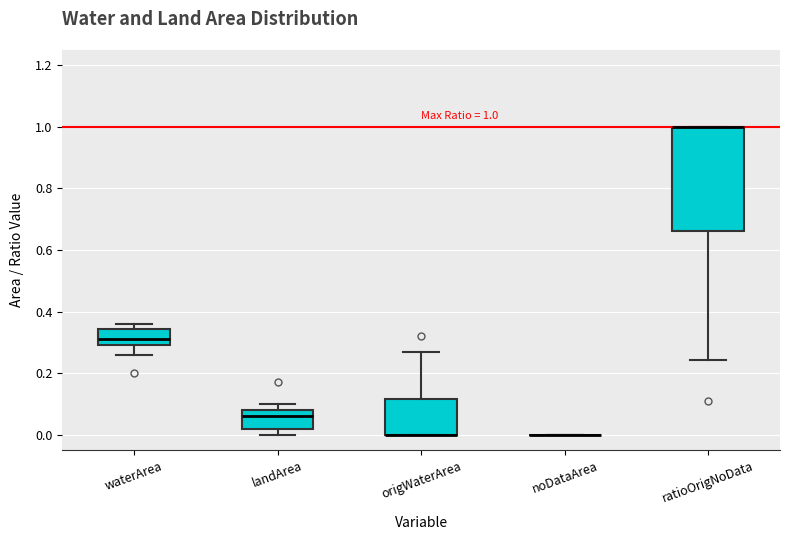

Comparing the boxes themselves (not the whiskers), which one is the tallest?

ratioOrigNoData